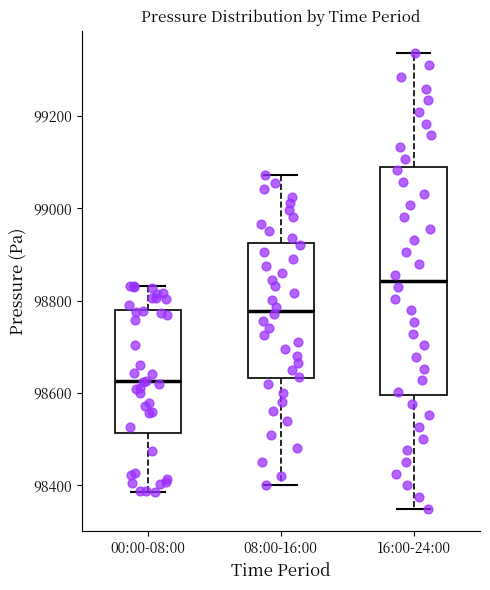

Which box has the highest median line?

16:00-24:00